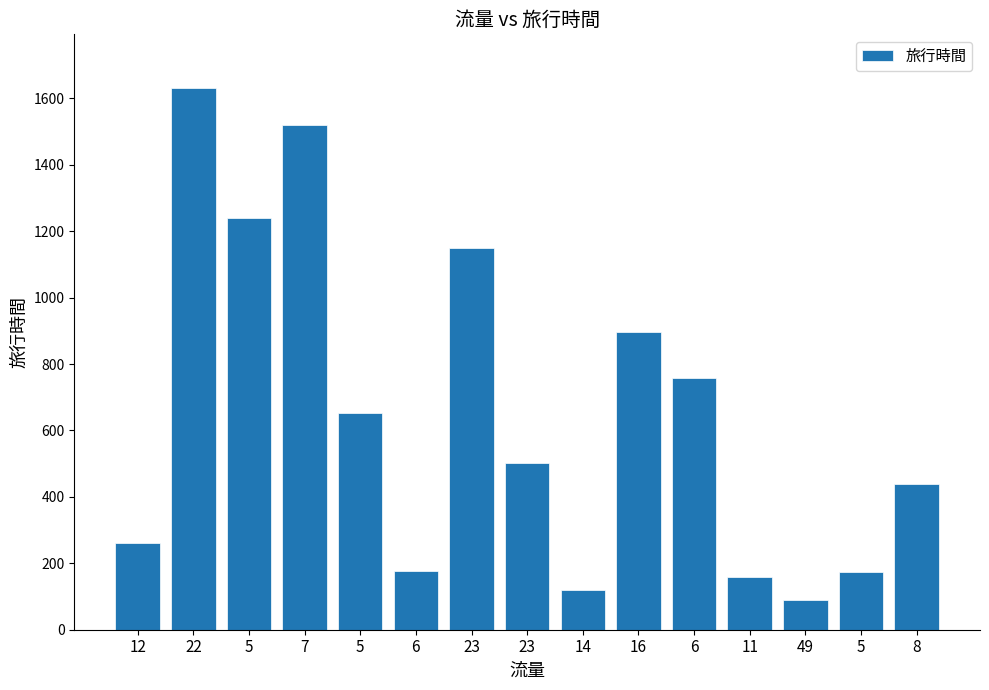

What is the label of the 3rd bar from the left?

5